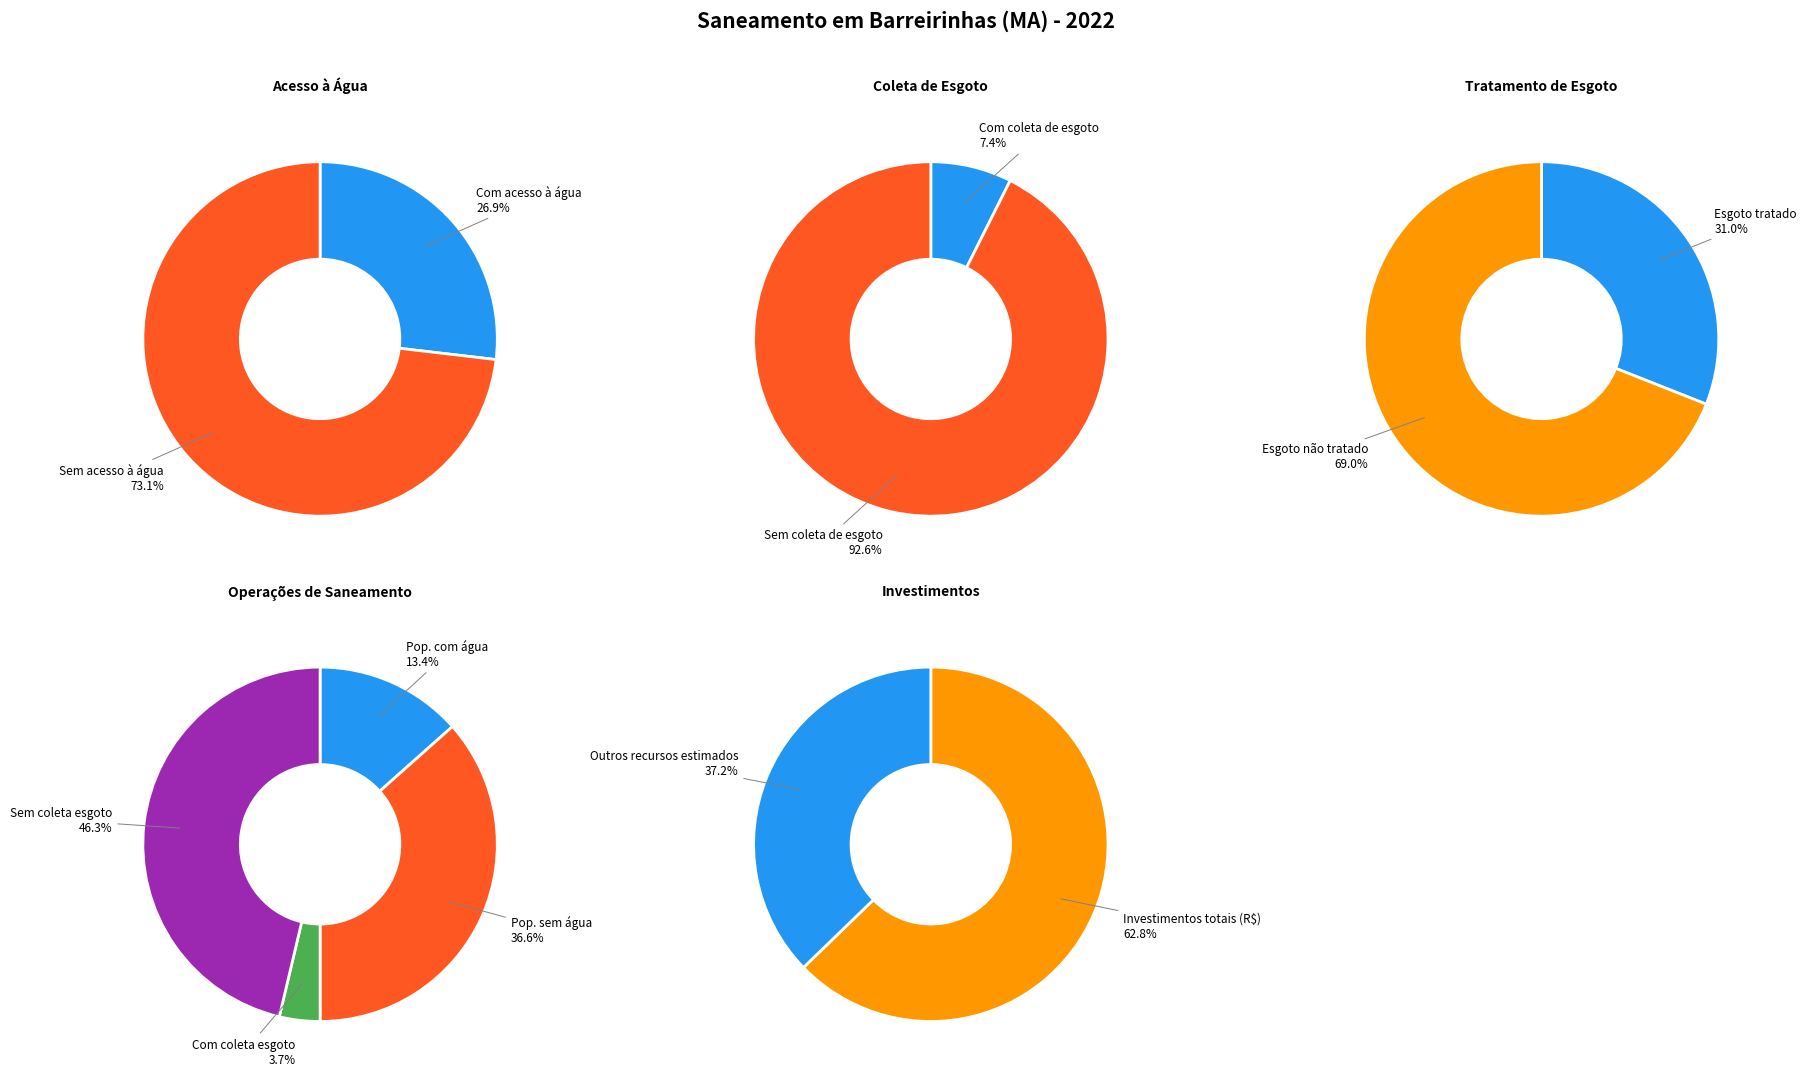

Is Acesso à água the majority of the pie?

No